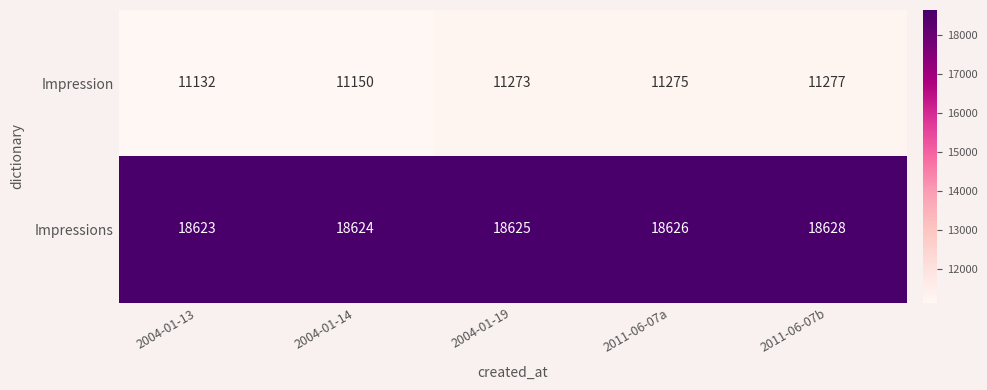

Reading right to left, list all the values displayed in this chart.

Impression: 11277	11275	11273	11150	11132
Impressions: 18628	18626	18625	18624	18623